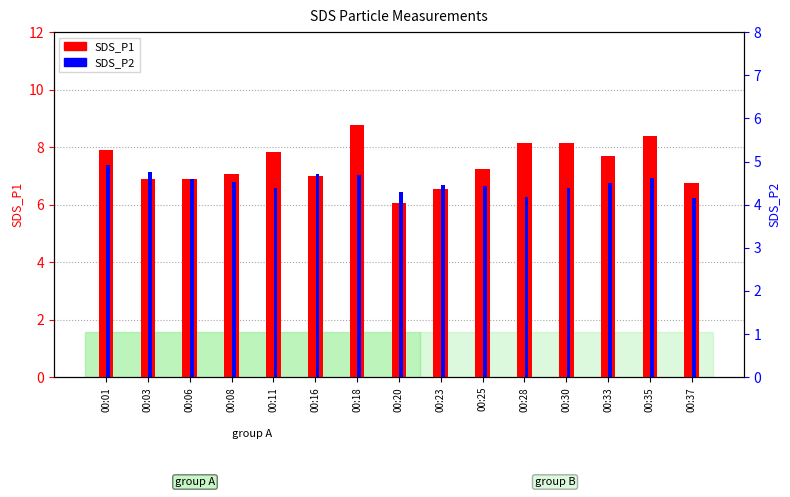

At which category is the sum across all series the highest?

00:18